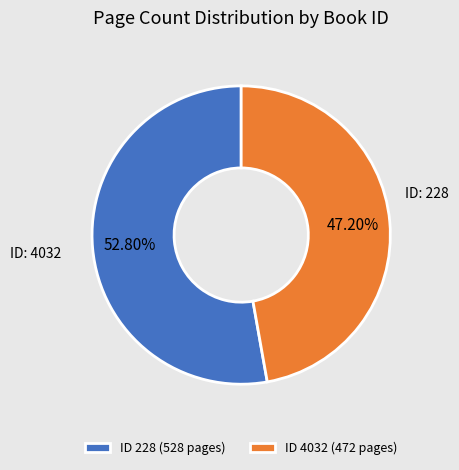

Is the sum of ID 4032 (472 pages) and ID 228 (528 pages) greater than half?

Yes